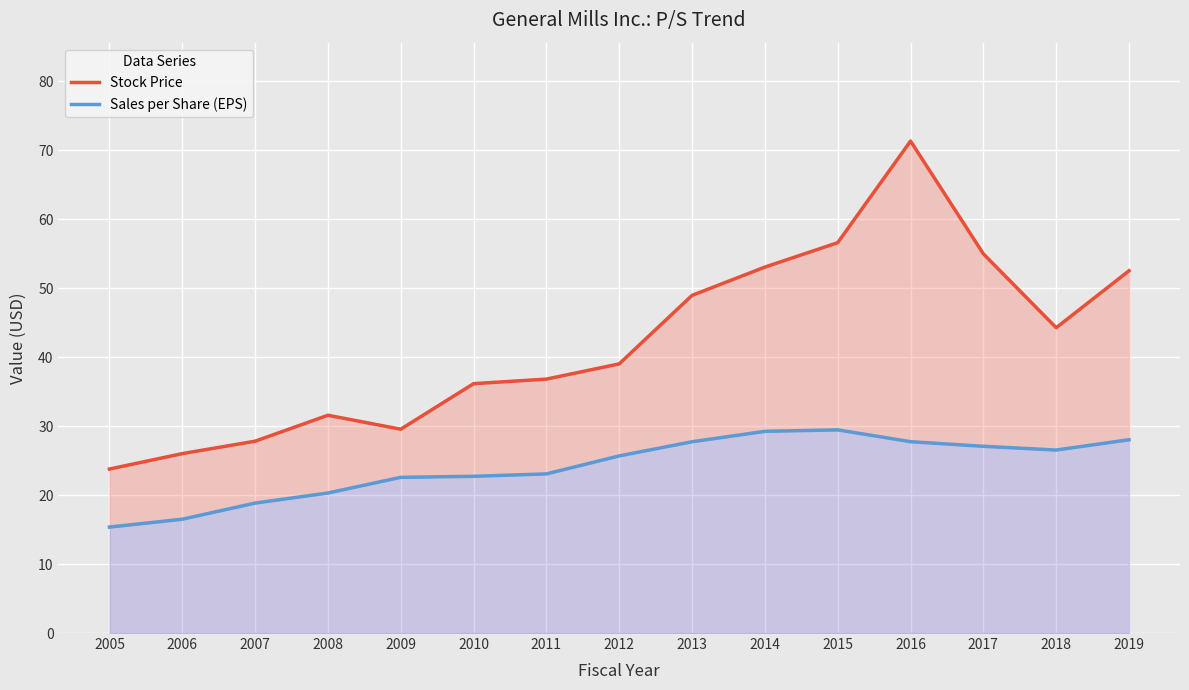

What is the lowest value of the Stock Price series?

23.8